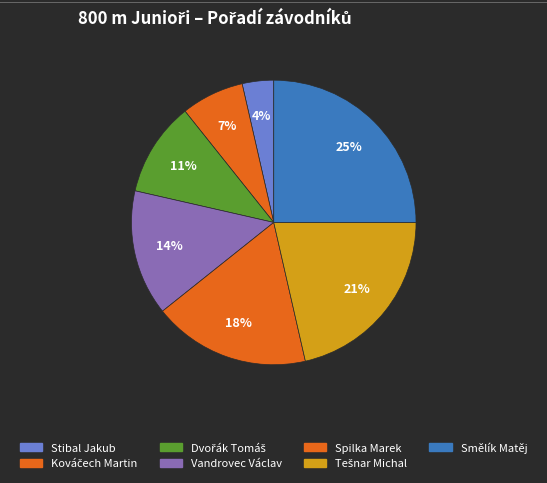

Do Vandrovec Václav and Dvořák Tomáš together represent more than half of the pie?

No